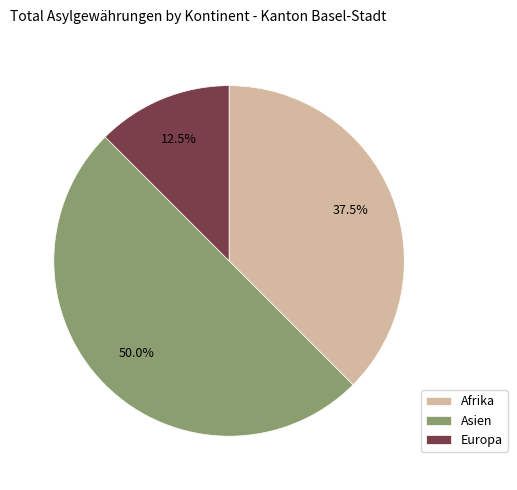

Is it true that Europa is 4% of the pie?

False